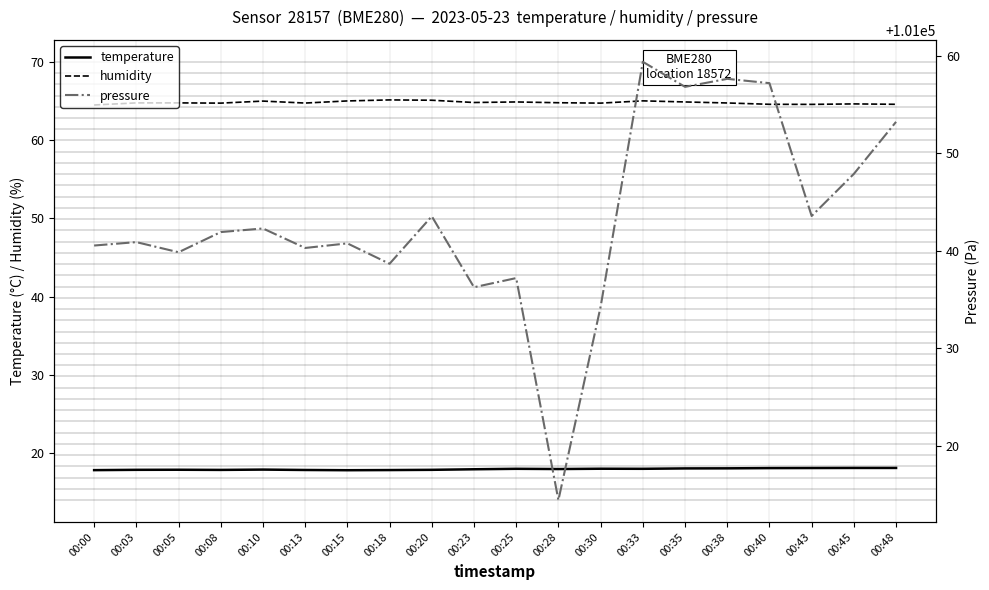

At which label does pressure first exceed 101041?

00:08